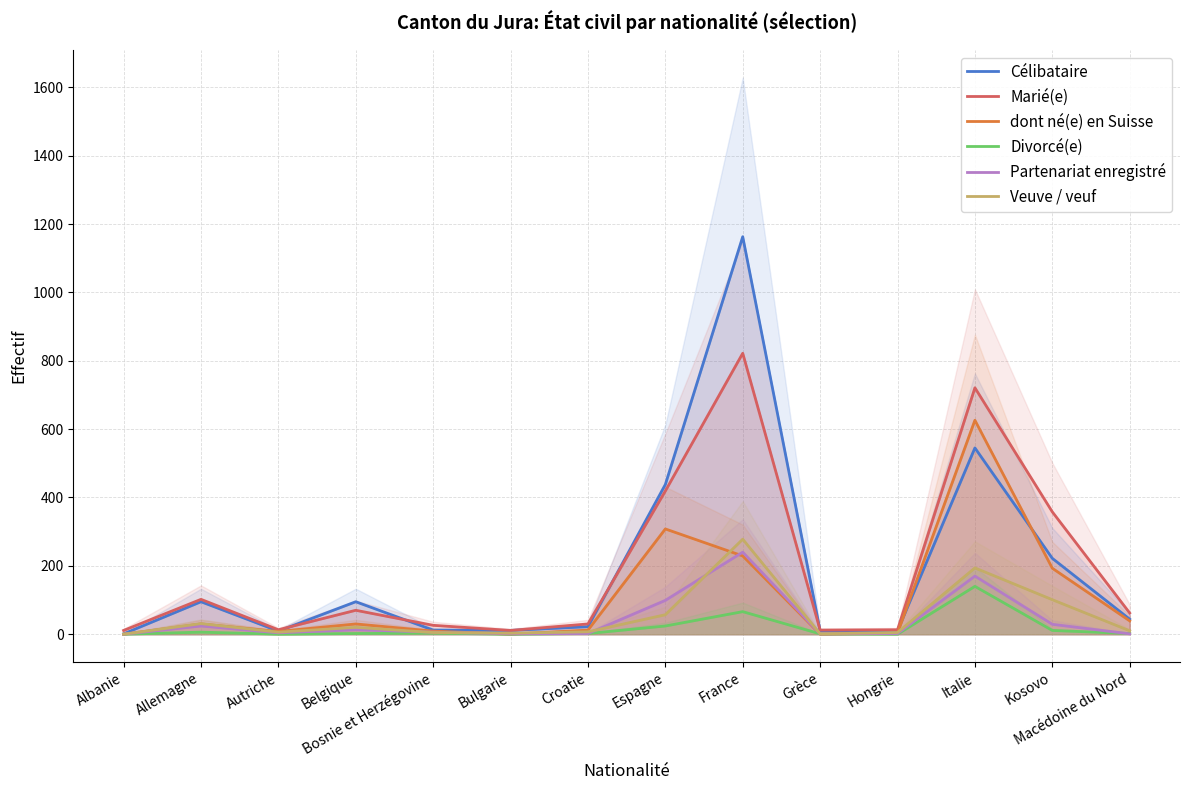

In Célibataire, how many points are higher than both neighbors (excluding endpoints)?

4